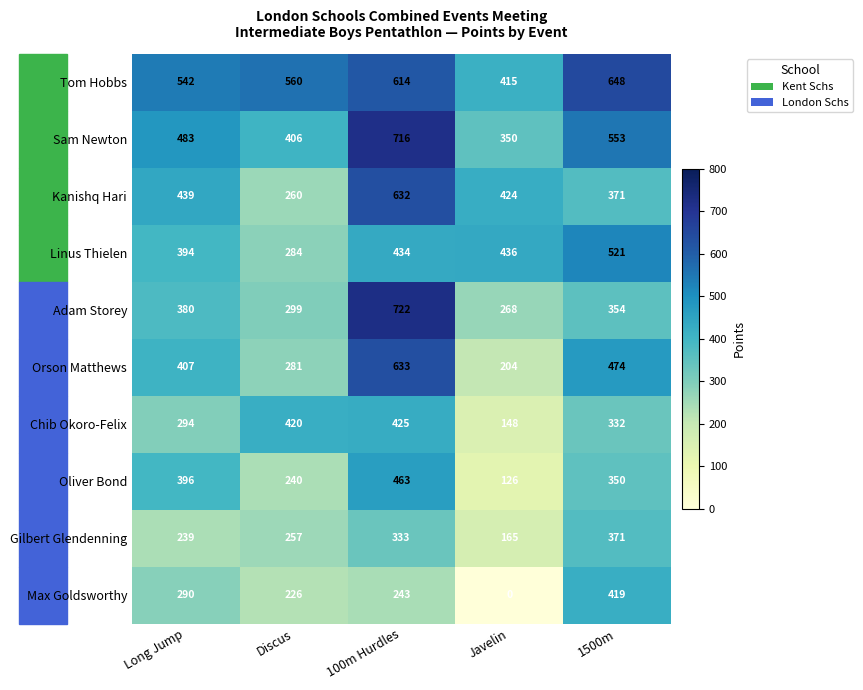

What is the average value of the Orson Matthews series?

400